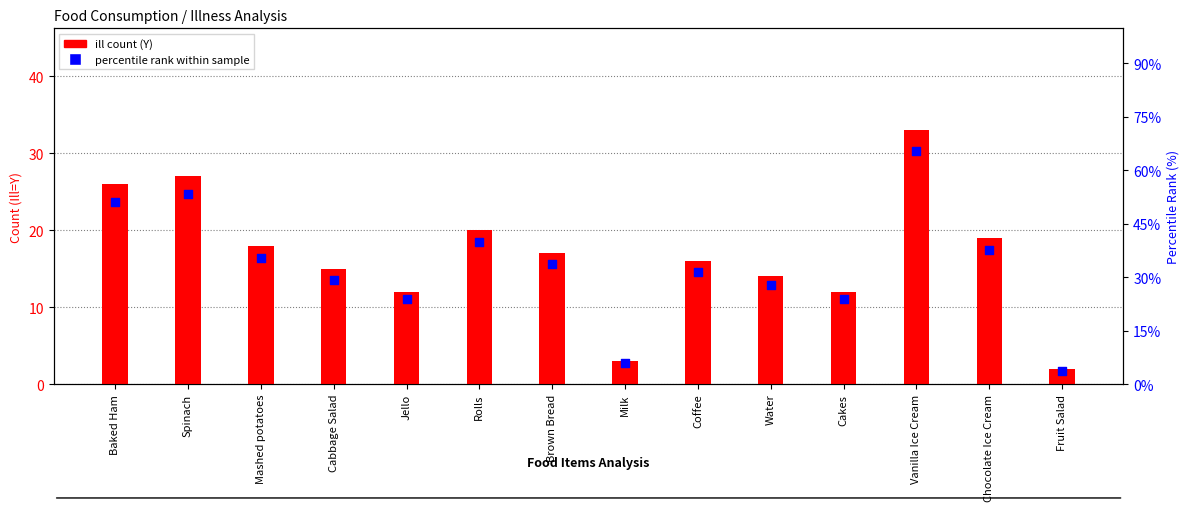

Which series has the largest total across all categories?

percentile rank within sample